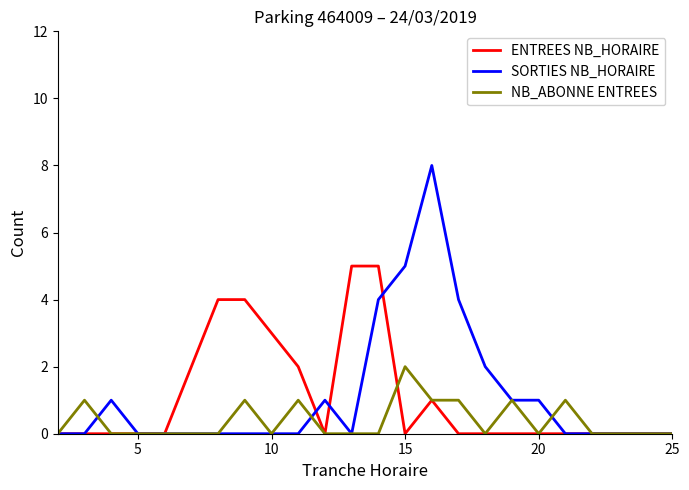

Rank the series by their maximum value, from lowest to highest.

NB_ABONNE ENTREES, ENTREES NB_HORAIRE, SORTIES NB_HORAIRE